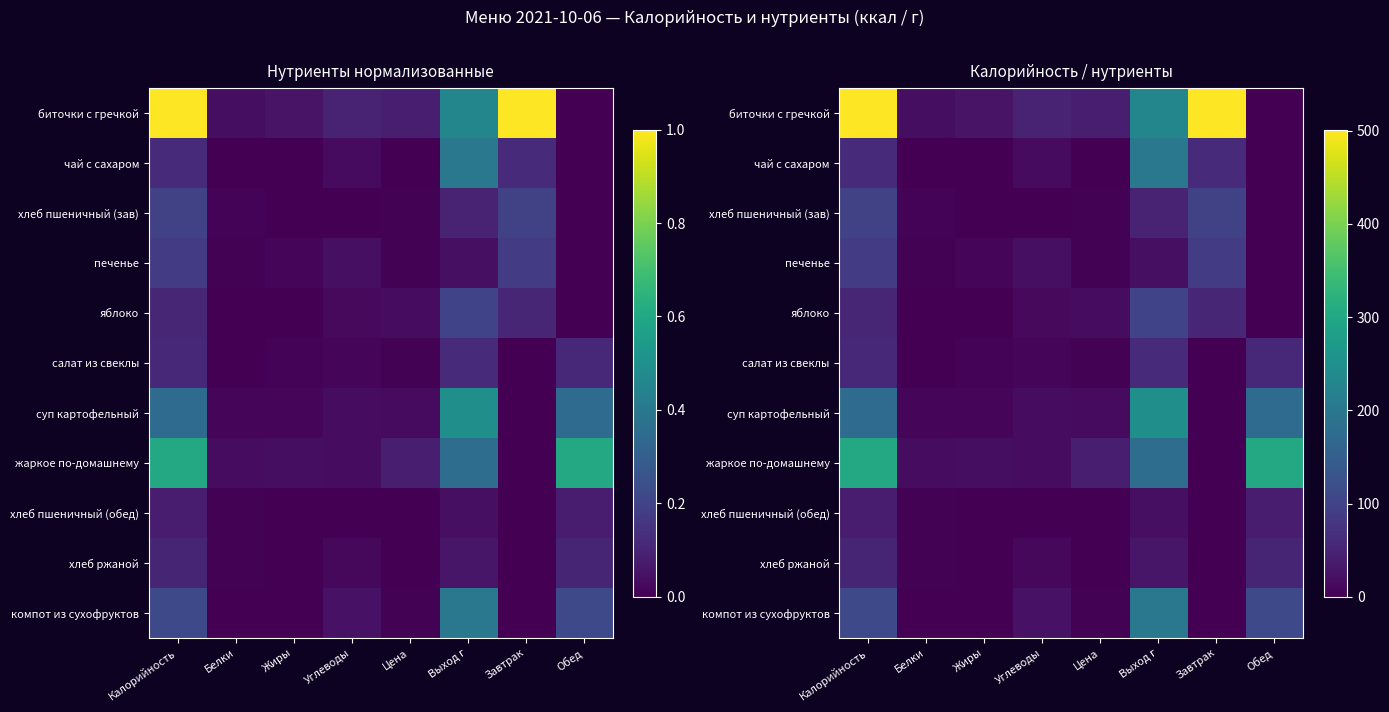

At which category does the chart reach its peak across all series?

Калорийность